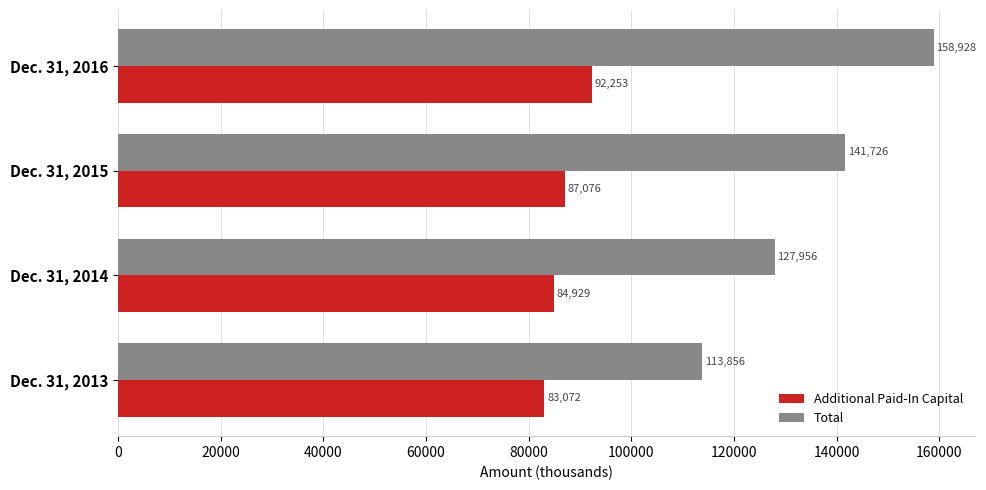

How many Additional Paid-In Capital values are between 84929 and 92253?

3